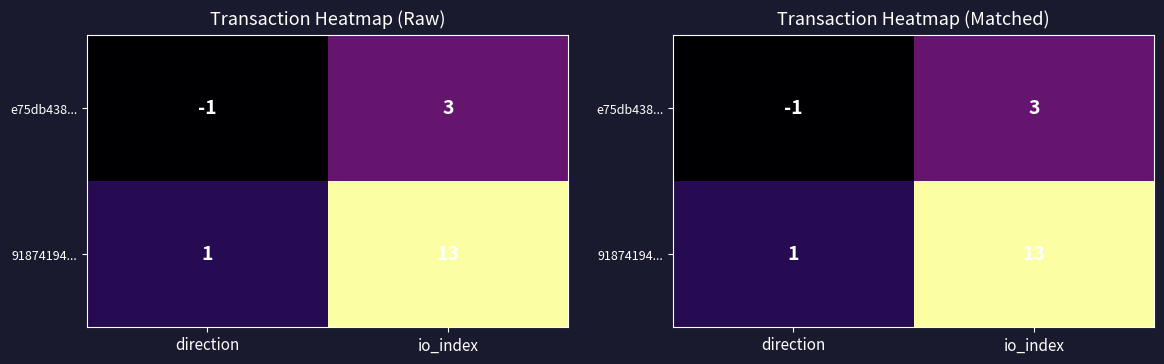

What is the smallest value displayed?

-1